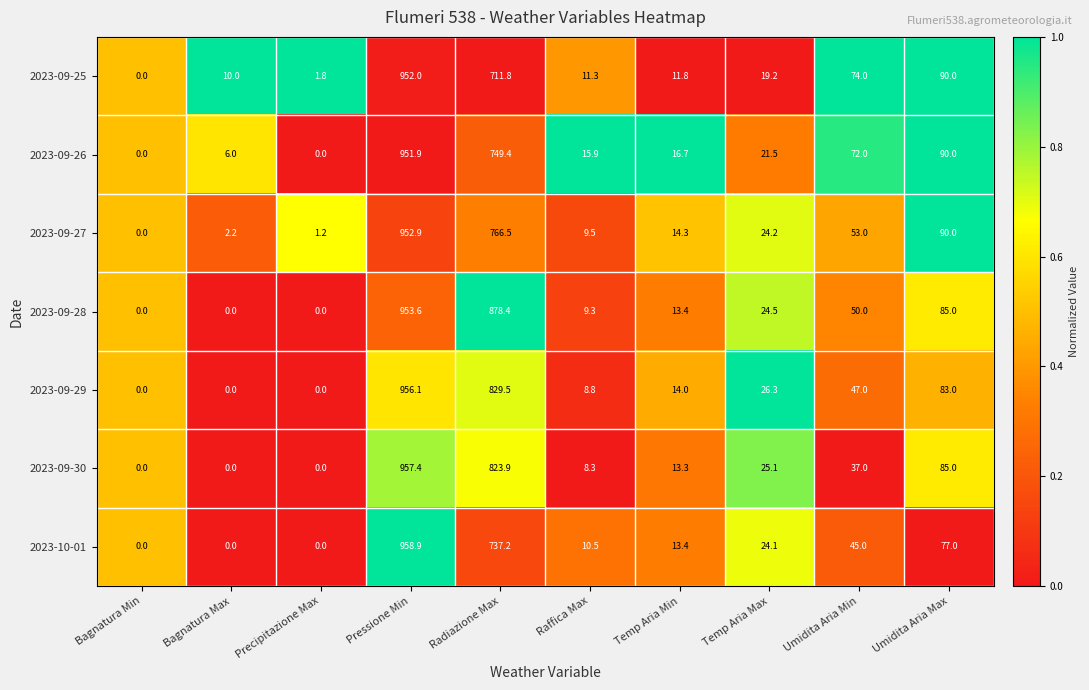

What is the difference between the 2023-09-25 values at Temp Aria Min and Bagnatura Min?

11.8